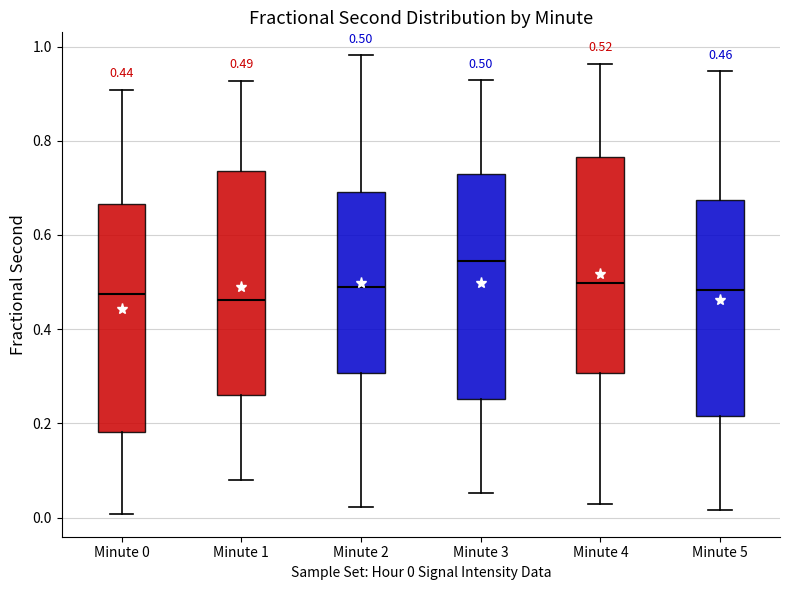

Which box has the highest median line?

Minute 3